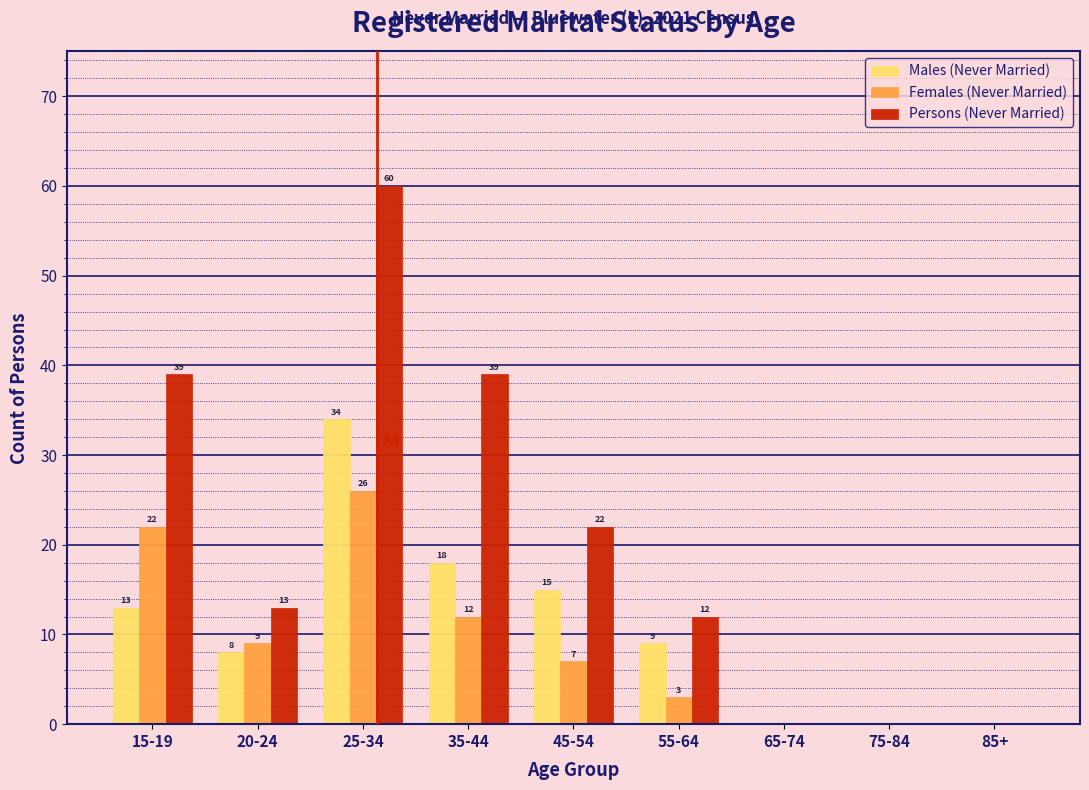

Reading left to right, extract all data points from this chart.

Males (Never Married): 15-19=13	20-24=8	25-34=34	35-44=18	45-54=15	55-64=9	65-74=0	75-84=0	85+=0
Females (Never Married): 15-19=22	20-24=9	25-34=26	35-44=12	45-54=7	55-64=3	65-74=0	75-84=0	85+=0
Persons (Never Married): 15-19=39	20-24=13	25-34=60	35-44=39	45-54=22	55-64=12	65-74=0	75-84=0	85+=0